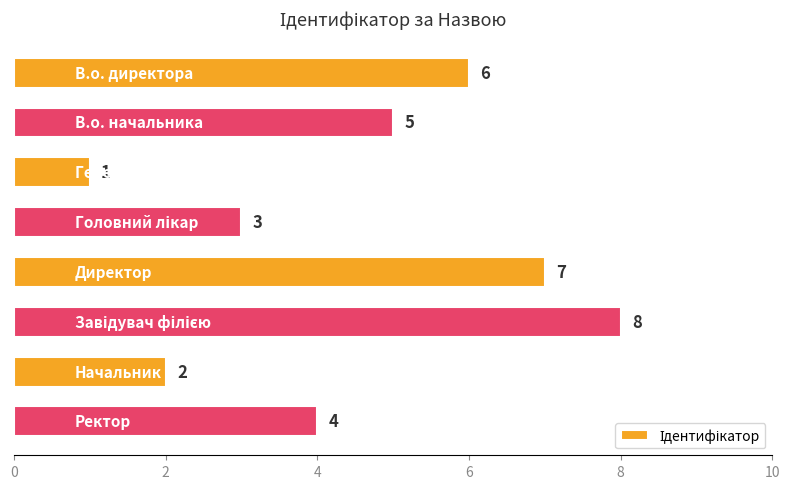

How many values are between 3 and 7?

5